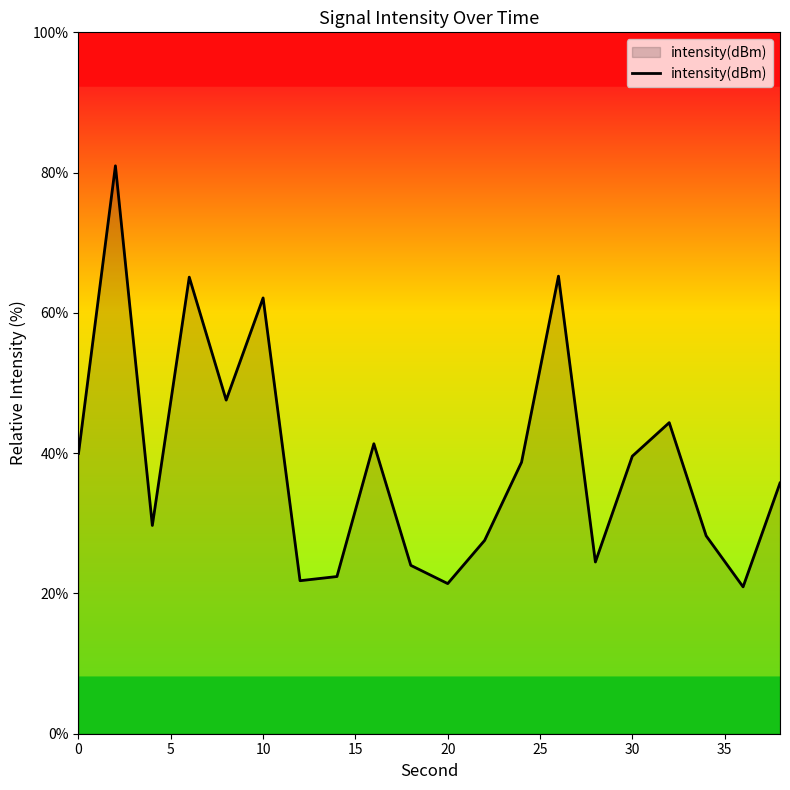

What is the difference between the maximum and minimum values?

60.0